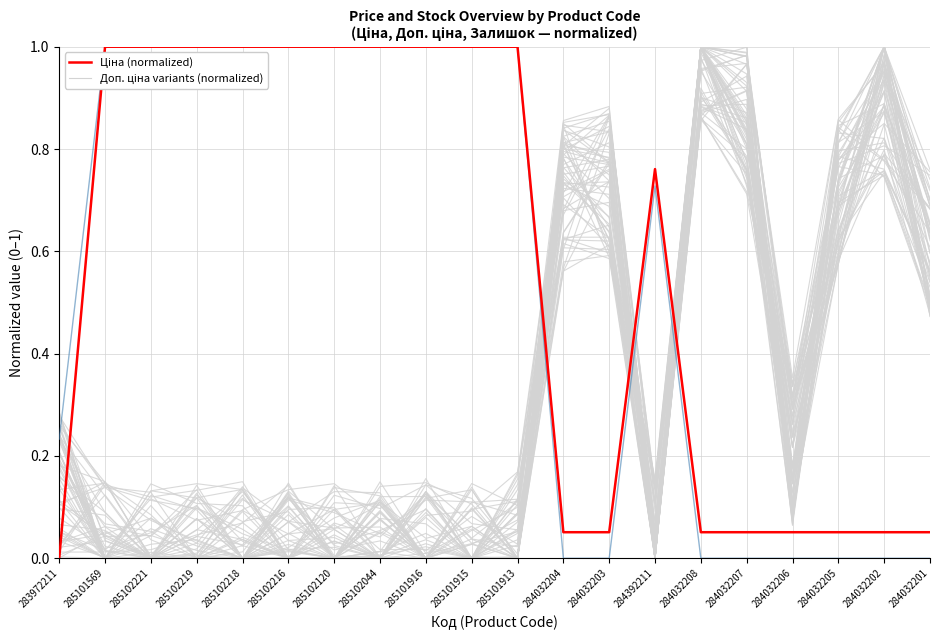

How many interior local peaks does the Ціна (normalized) series have?

1